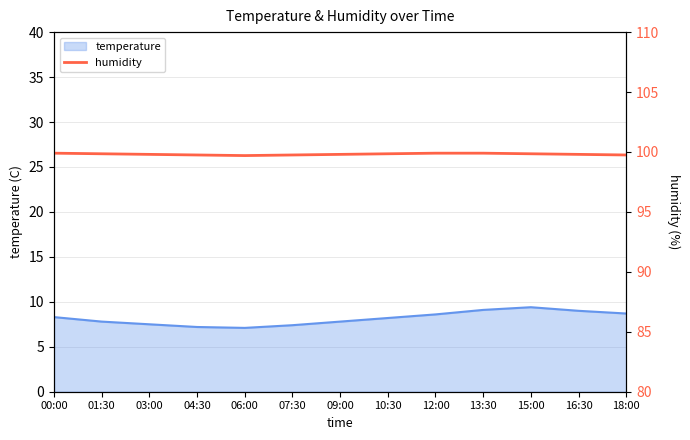

What is the value of the 1st point from the left?

99.9